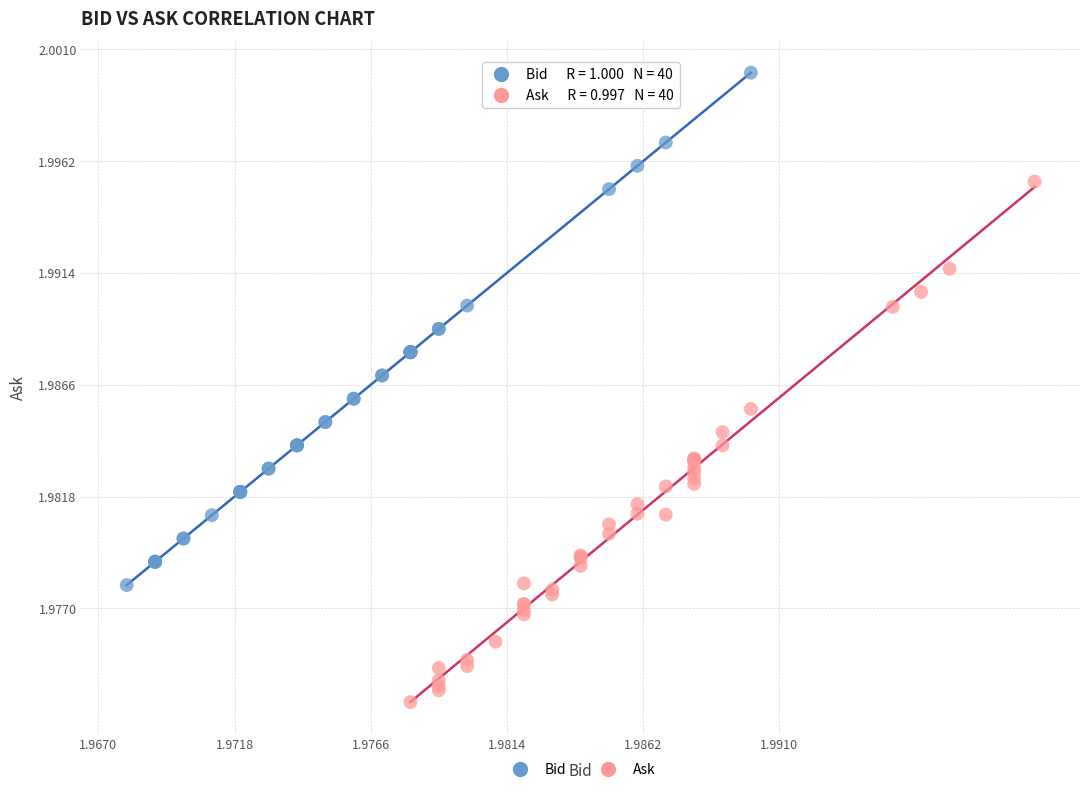

Which series has the largest Y range (max minus min)?

Ask